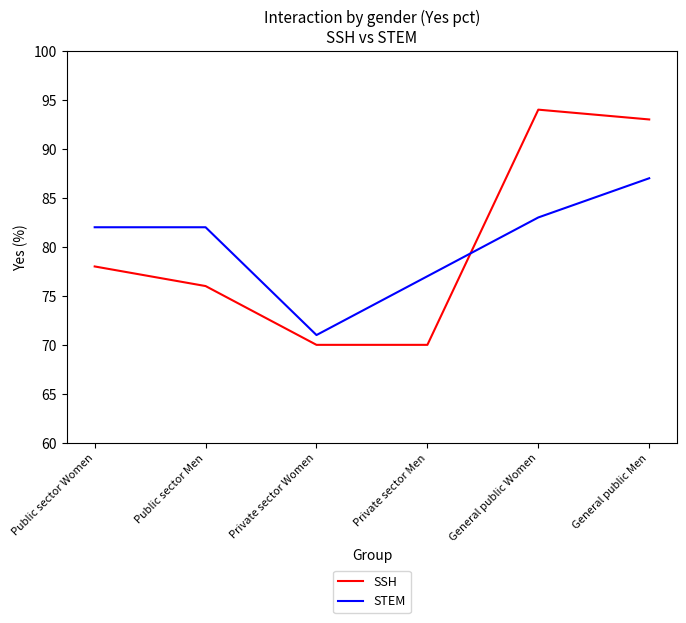

What position from the right is Private sector Men?

3